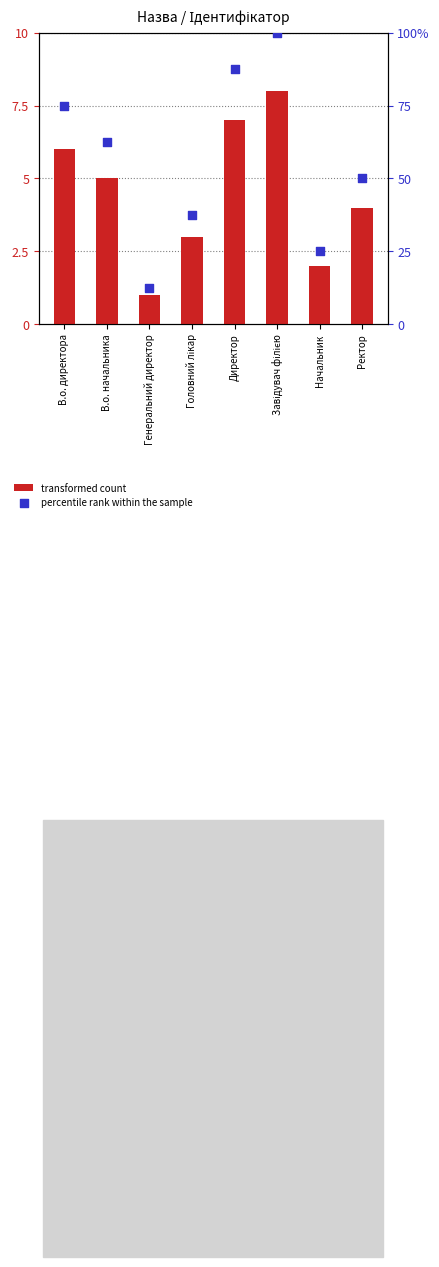

What are all the series names shown in the legend?

transformed count, percentile rank within the sample